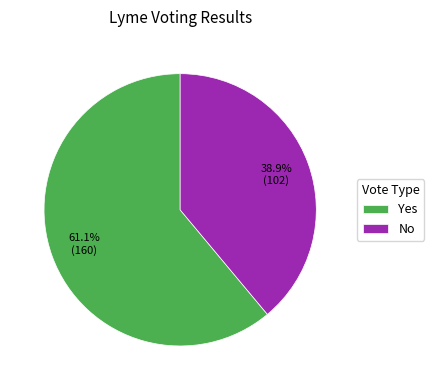

True or false: Yes accounts for 61% of the total.

True